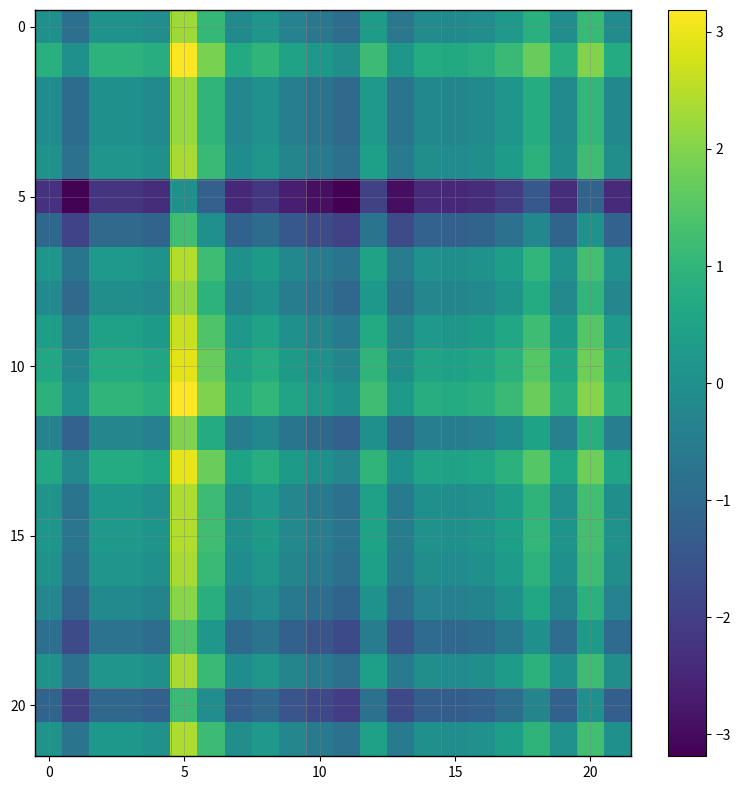

What is the smallest value displayed?

-3.2